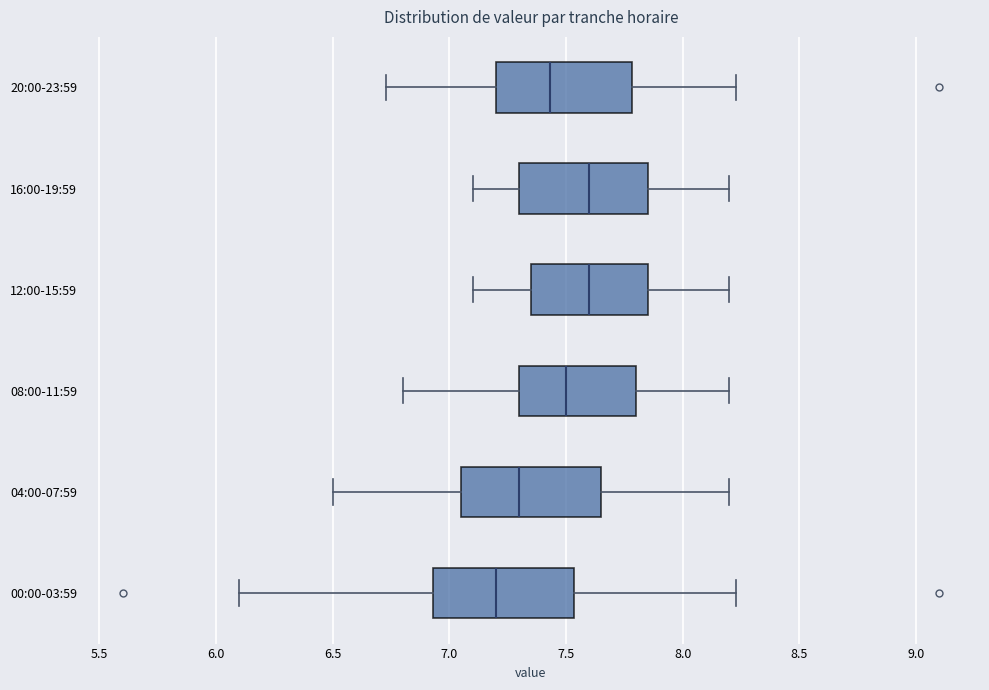

Reading bottom to top, transcribe this box plot: for each box, give where its median line is, the range the box spans, and where its two whiskers end, as read against the x-axis. The values are not printed on the chart, so give them approximately, as read against the axis.

00:00-03:59: median 7.20, box 6.95 to 7.55, whiskers 6.10 to 8.25
04:00-07:59: median 7.30, box 7.05 to 7.65, whiskers 6.50 to 8.20
08:00-11:59: median 7.50, box 7.30 to 7.80, whiskers 6.80 to 8.20
12:00-15:59: median 7.60, box 7.35 to 7.85, whiskers 7.10 to 8.20
16:00-19:59: median 7.60, box 7.30 to 7.85, whiskers 7.10 to 8.20
20:00-23:59: median 7.45, box 7.20 to 7.80, whiskers 6.75 to 8.25